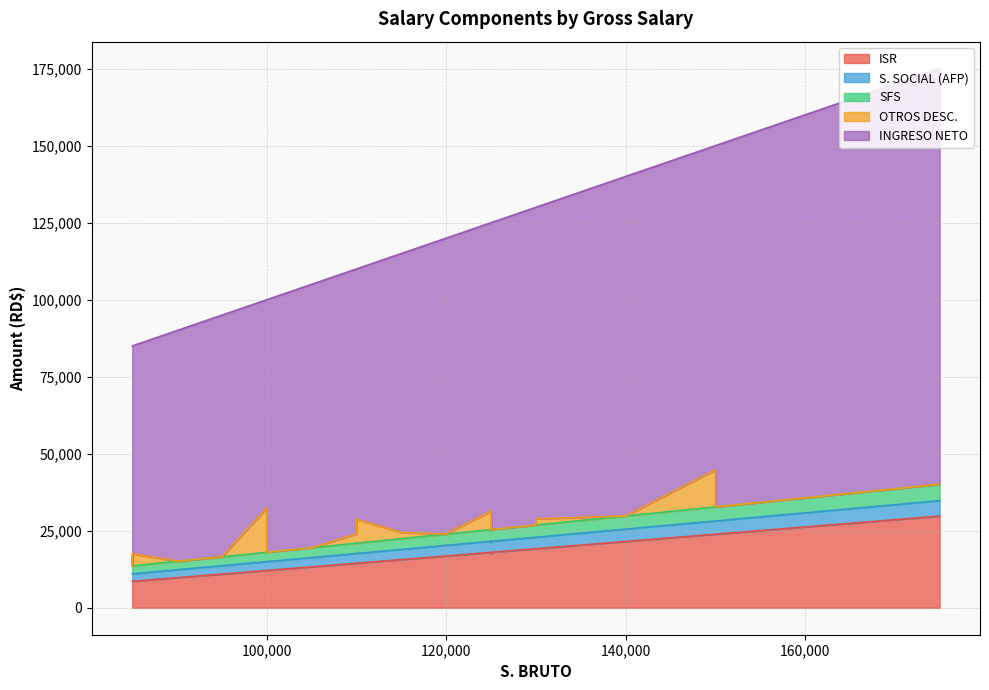

Which series changed the most between 100000 and 95000?

INGRESO NETO